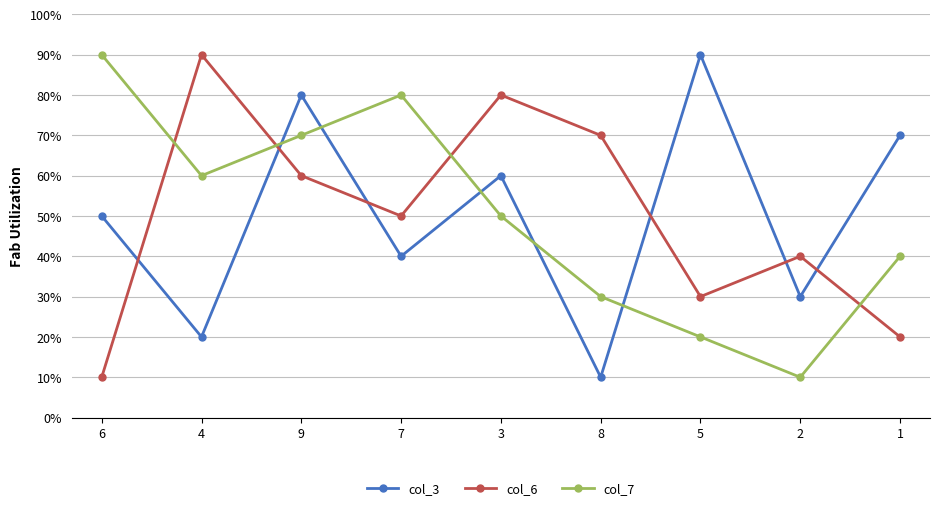

What are all the series names shown in the legend?

col_3, col_6, col_7